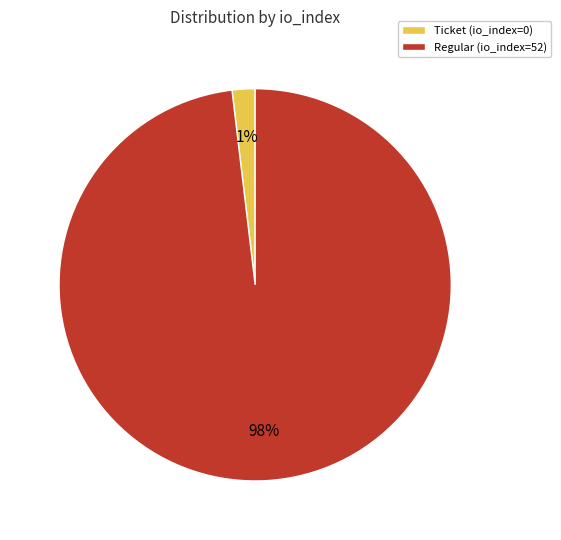

Is the sum of tx_type: Regular (io_index=52) and tx_type: Ticket (io_index=0) greater than half?

Yes